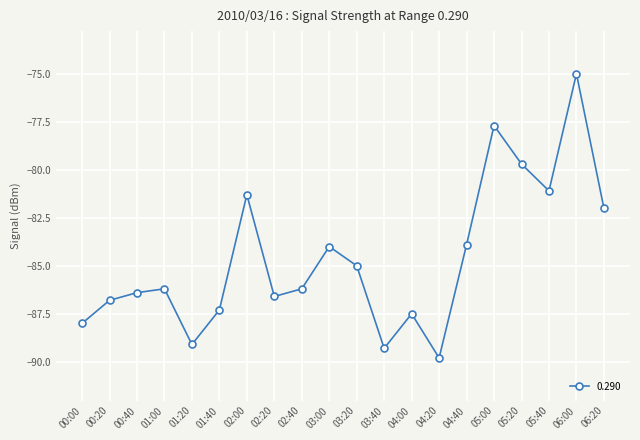

Read the value at 05:40.

-81.1